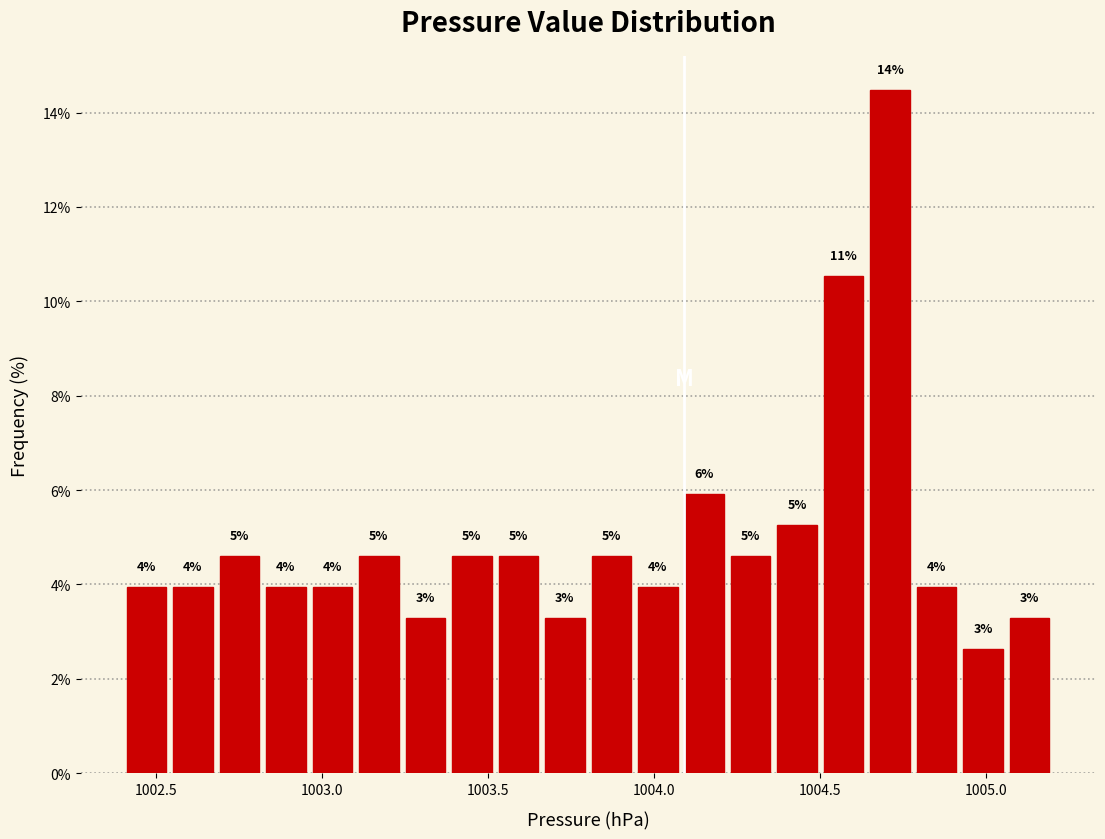

Around what value on the x-axis is the tallest bar? Give the approximate position of its centre, as read against the axis.

1004.70